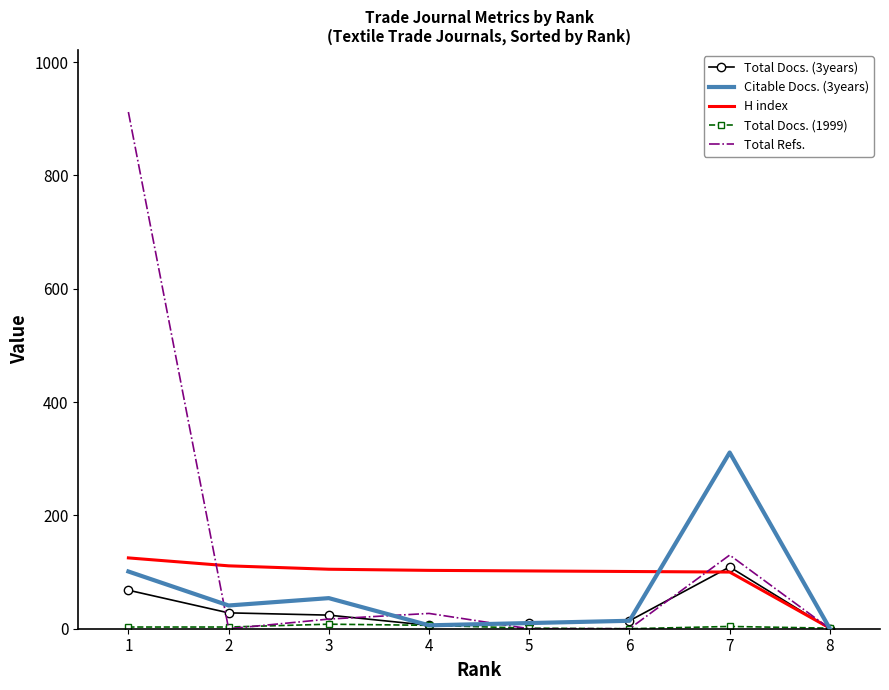

The value of H index at 4 is 103. True or false?

True